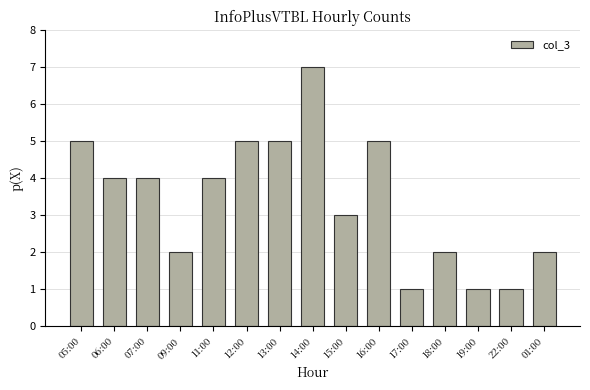

What position from the left is 07:00?

3